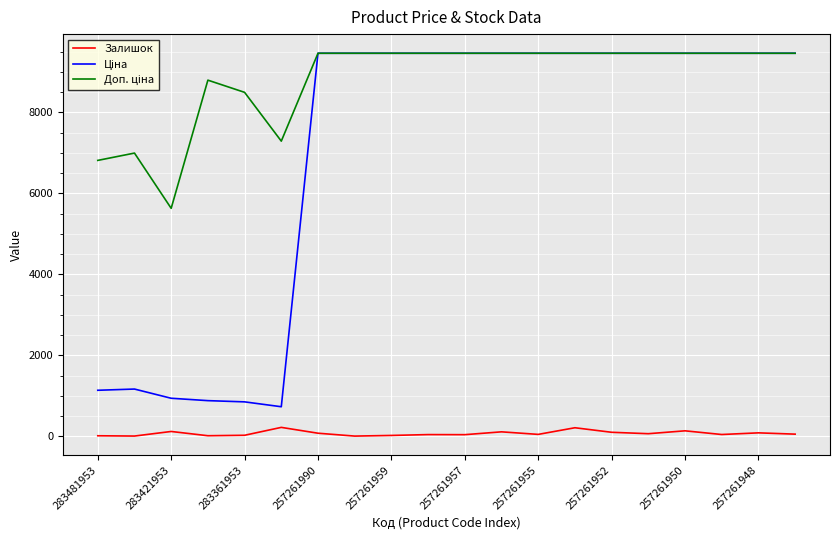

What is the maximum value shown in the chart?

9458.9